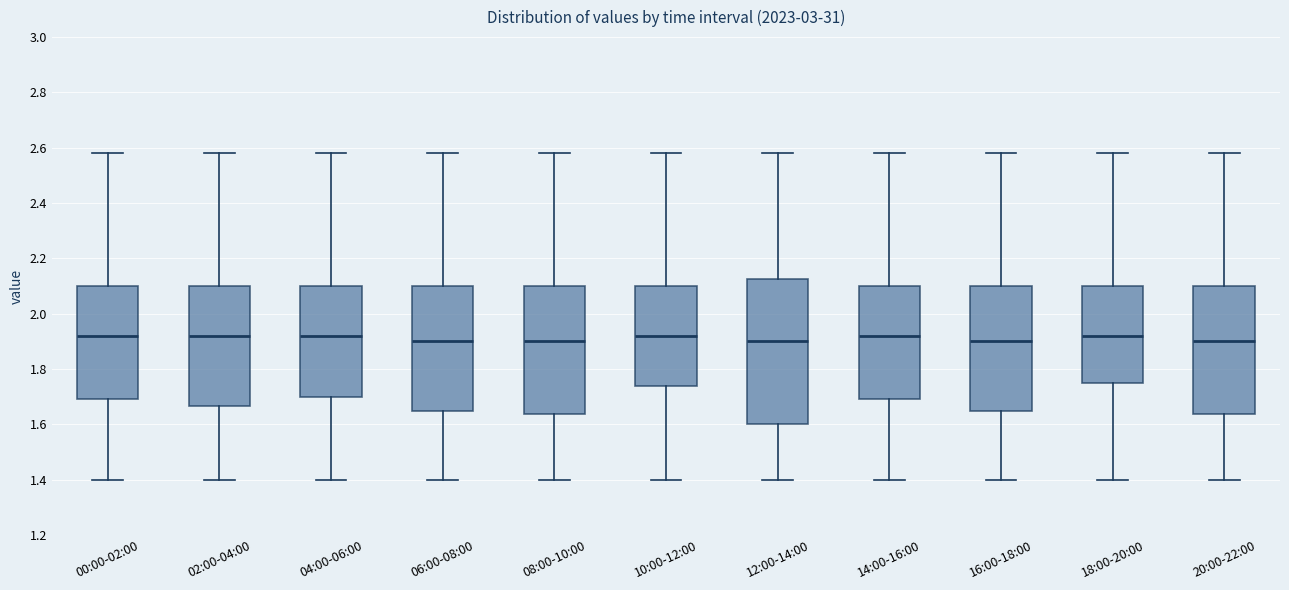

Where does the lower whisker of the box for 08:00-10:00 end on the y-axis? The values are not printed on the chart, so give them approximately, as read against the axis.

1.40